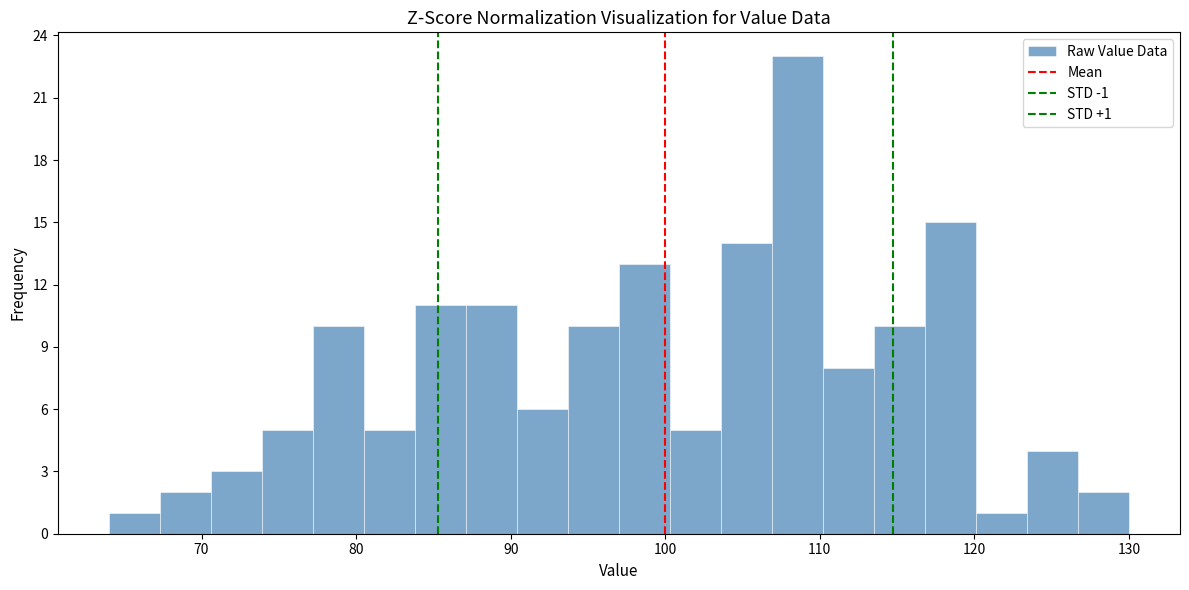

Read against the x-axis, roughly where is the centre of the tallest bar?

109